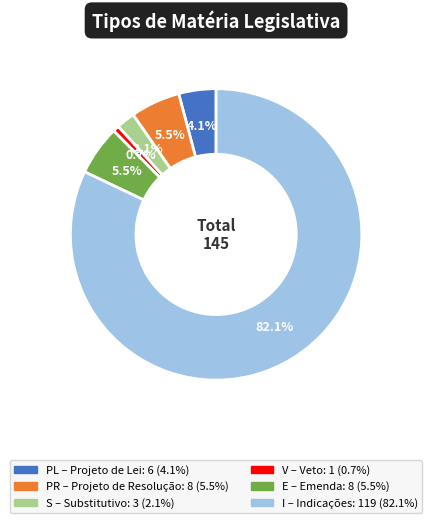

What portion of the pie excludes I?

17.9%